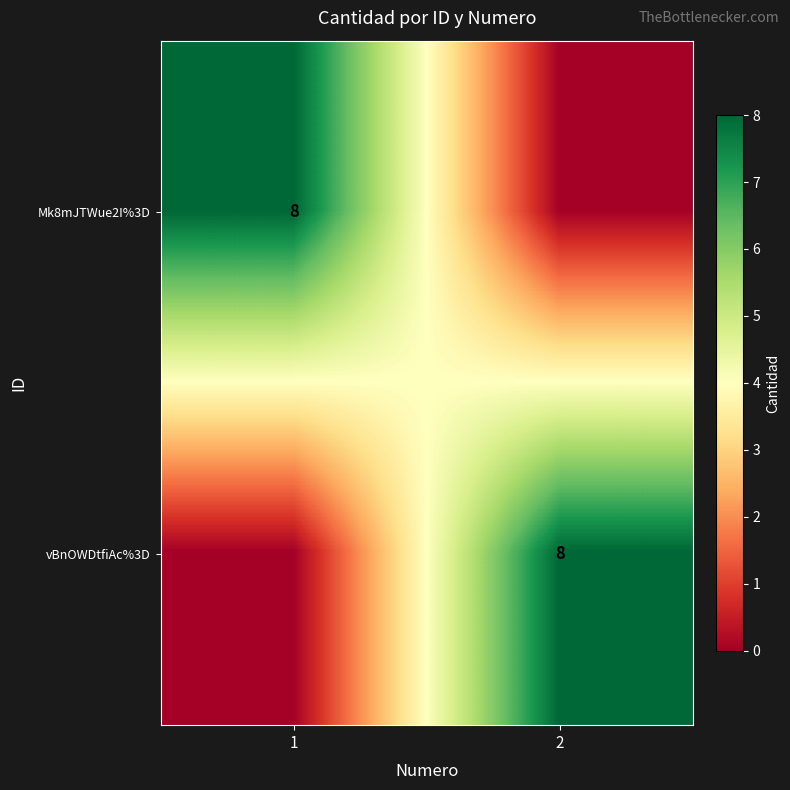

The value of vBnOWDtfiAc%3D at 2 is 4. True or false?

False